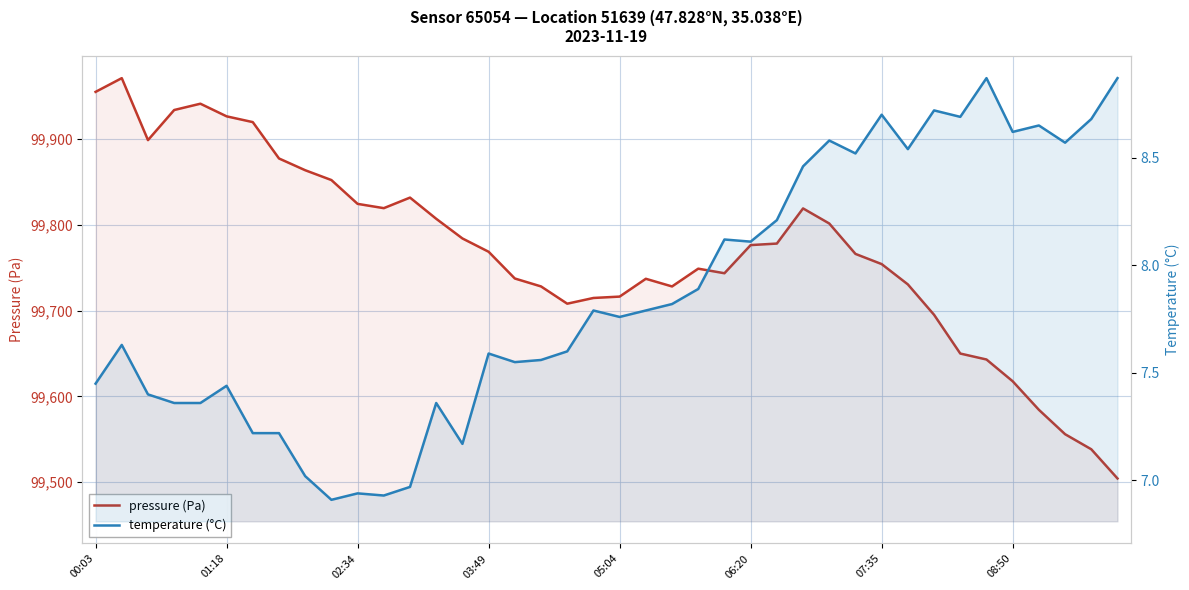

Is the value of temperature (°C) at 23 greater than the value of pressure (Pa) at 35?

No